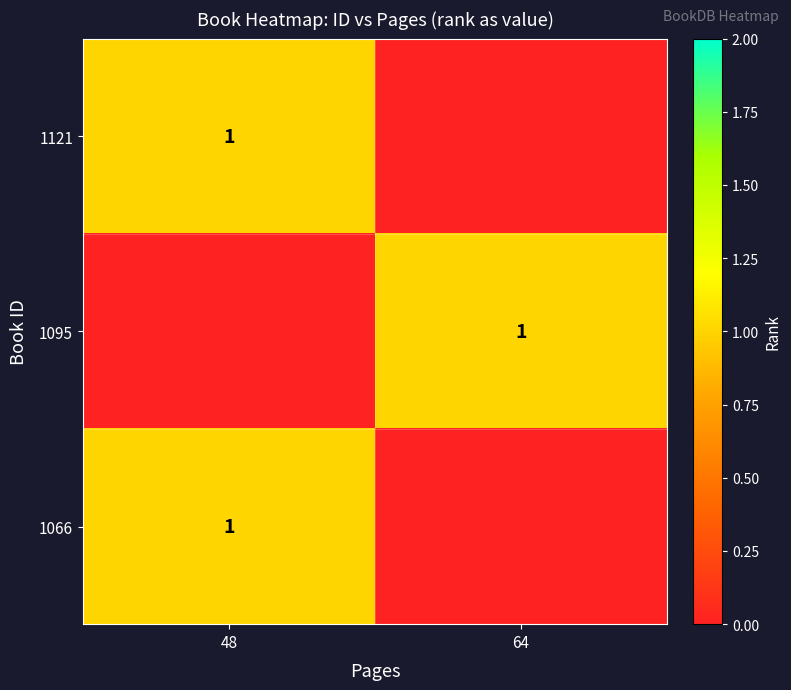

At which category is the sum across all series the highest?

48